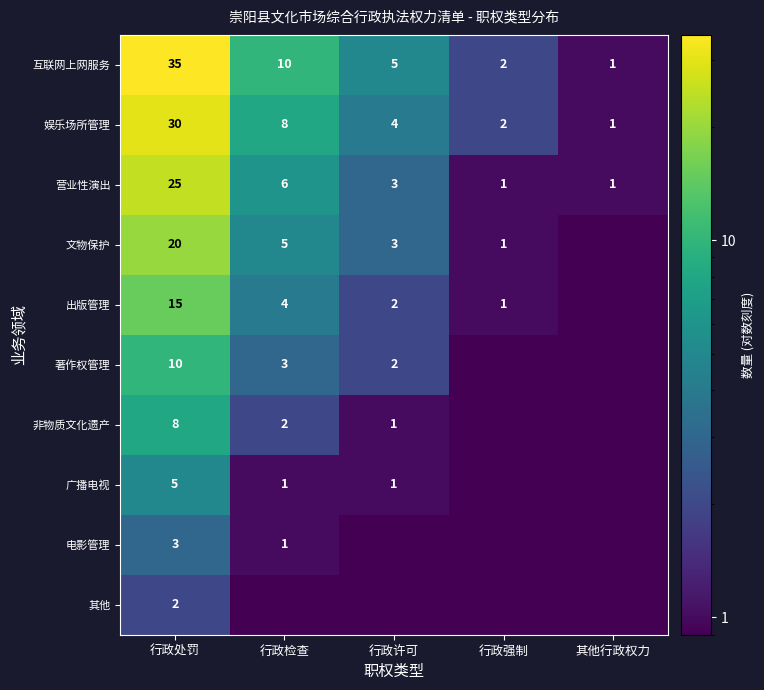

At which category is the sum across all series the highest?

行政处罚